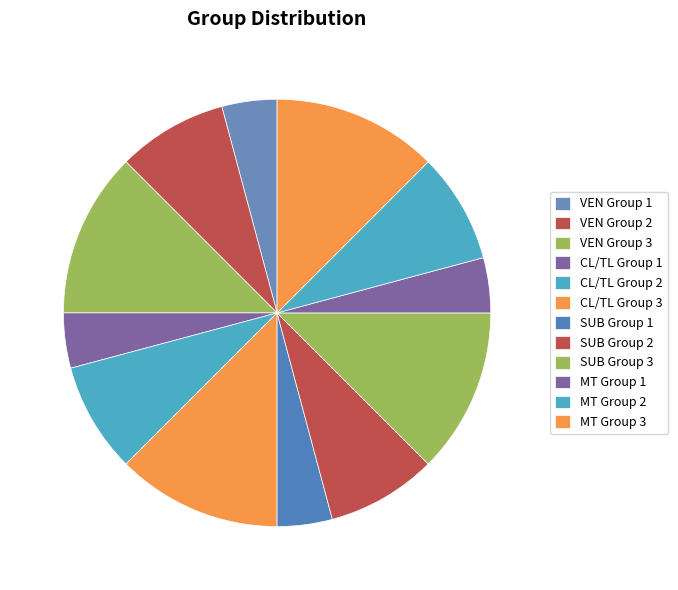

Is the sum of SUB Group 3 and MT Group 2 greater than half?

No